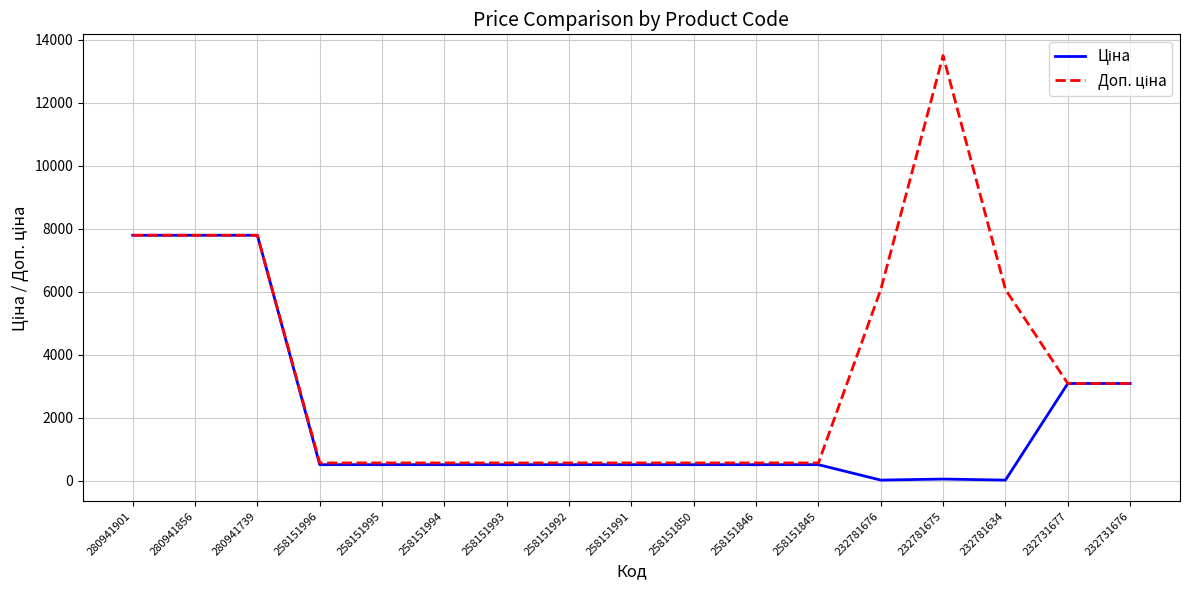

What is the total value across all series at 258151845?

1086.8